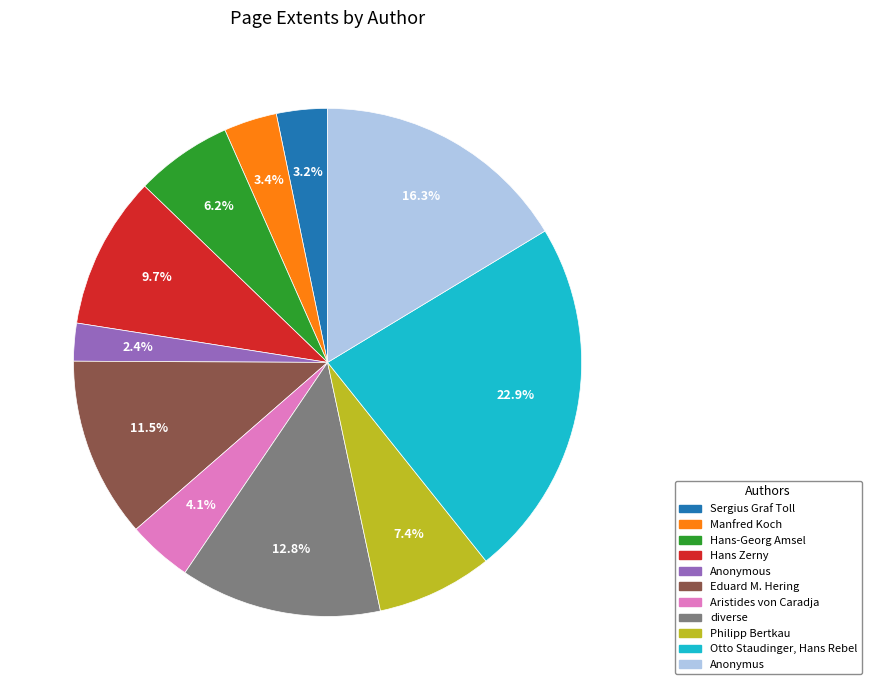

Is it true that Sergius Graf Toll is 3% of the pie?

True